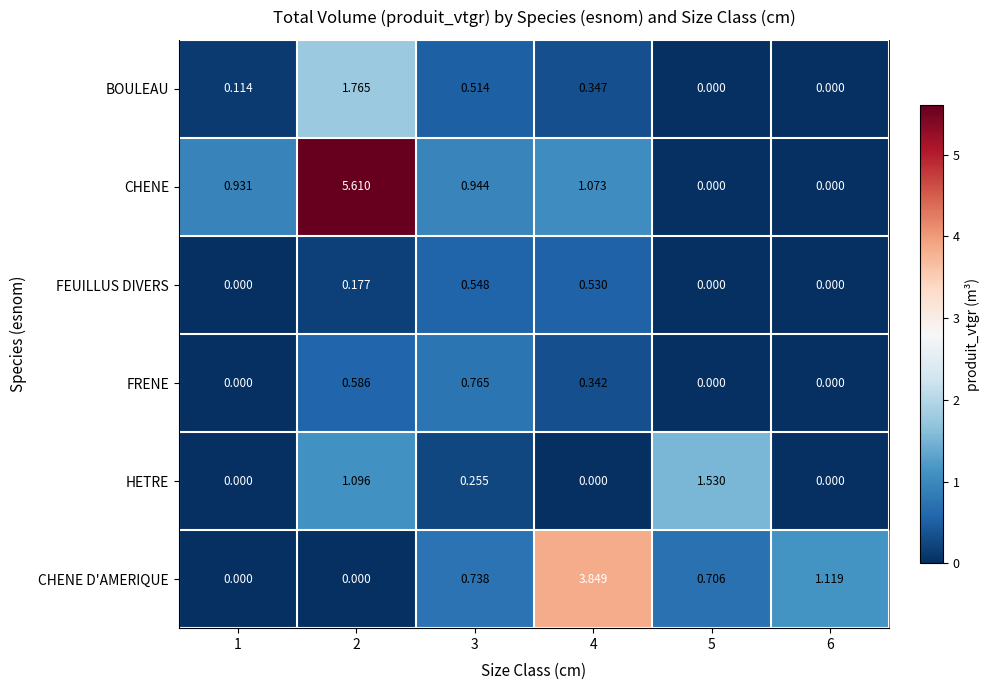

What is the greatest value displayed?

5.6